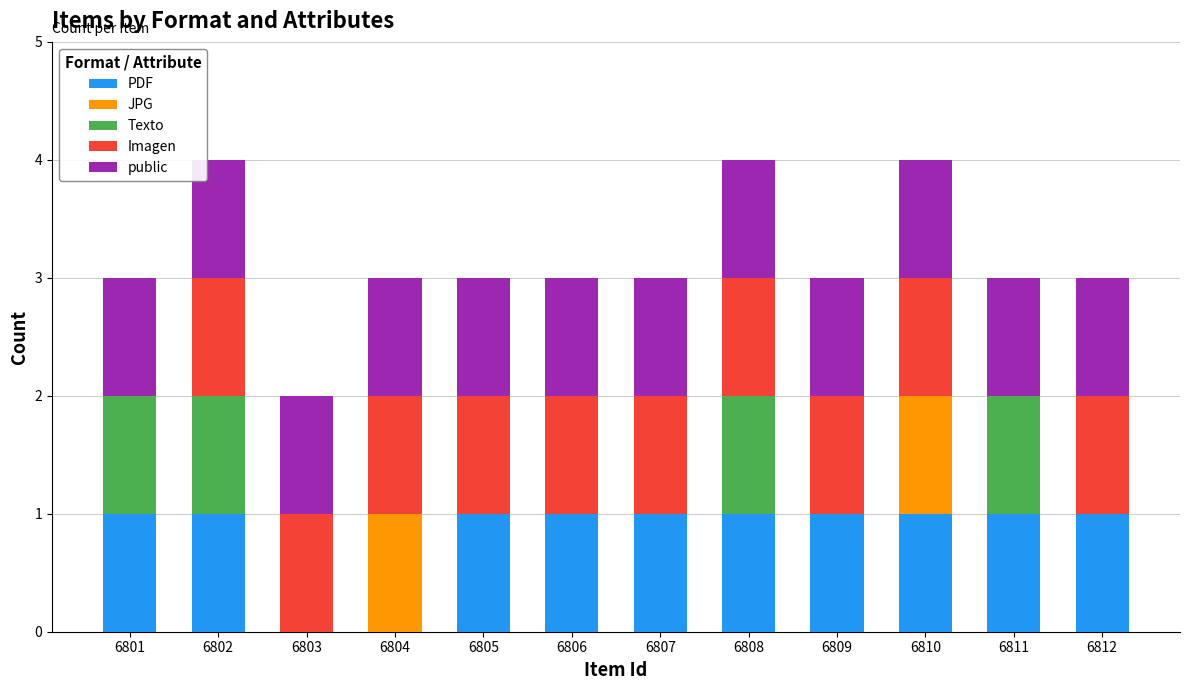

True or false: PDF has a value of 1 at 6804.

False